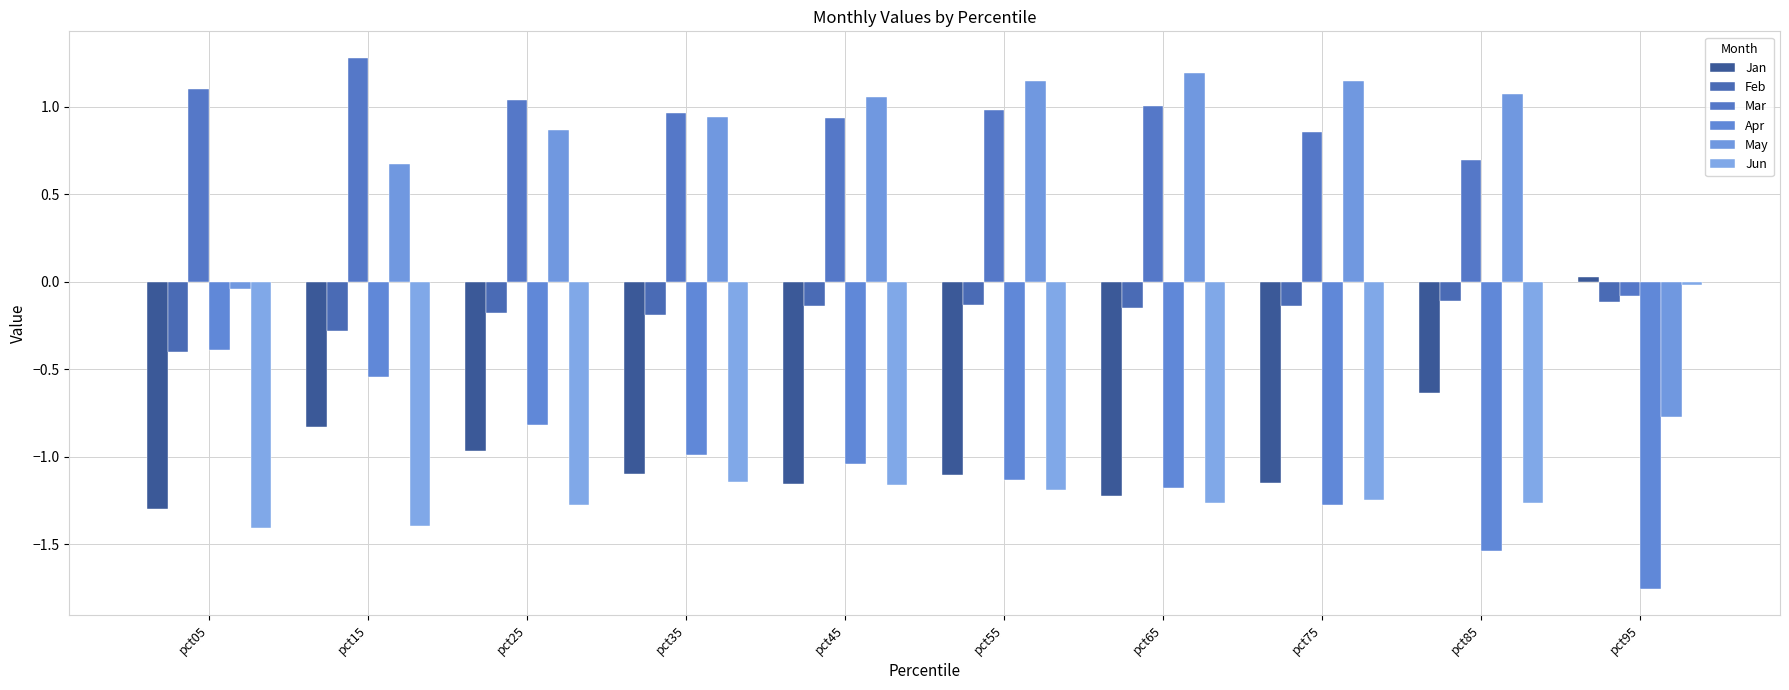

Reading right to left, list all the values displayed in this chart.

Jan: 0.0	-0.6	-1.1	-1.2	-1.1	-1.2	-1.1	-1.0	-0.8	-1.3
Feb: -0.1	-0.1	-0.1	-0.2	-0.1	-0.1	-0.2	-0.2	-0.3	-0.4
Mar: -0.1	0.7	0.9	1.0	1.0	0.9	1.0	1.0	1.3	1.1
Apr: -1.8	-1.5	-1.3	-1.2	-1.1	-1.0	-1.0	-0.8	-0.5	-0.4
May: -0.8	1.1	1.1	1.2	1.1	1.1	0.9	0.9	0.7	-0.0
Jun: -0.0	-1.3	-1.2	-1.3	-1.2	-1.2	-1.1	-1.3	-1.4	-1.4